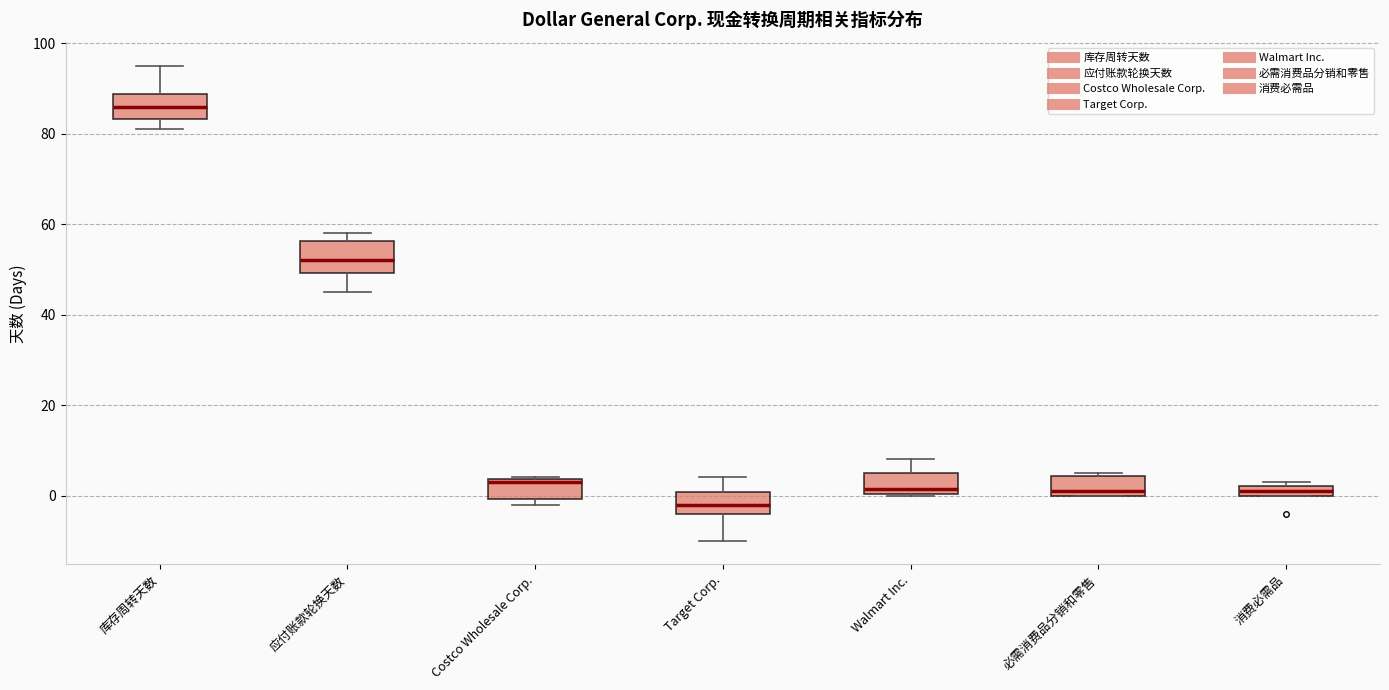

Which box has the highest median line?

库存周转天数